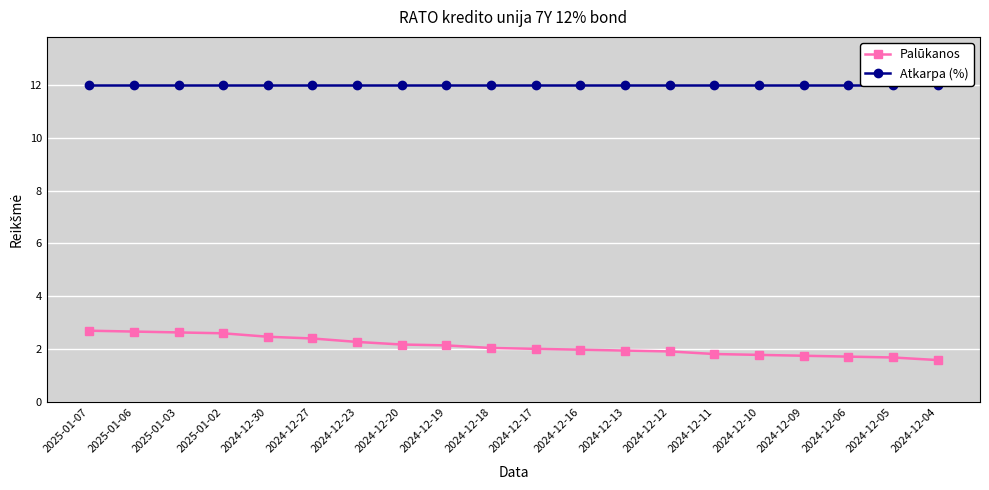

Does the chart display data point markers on the line(s)?

Yes